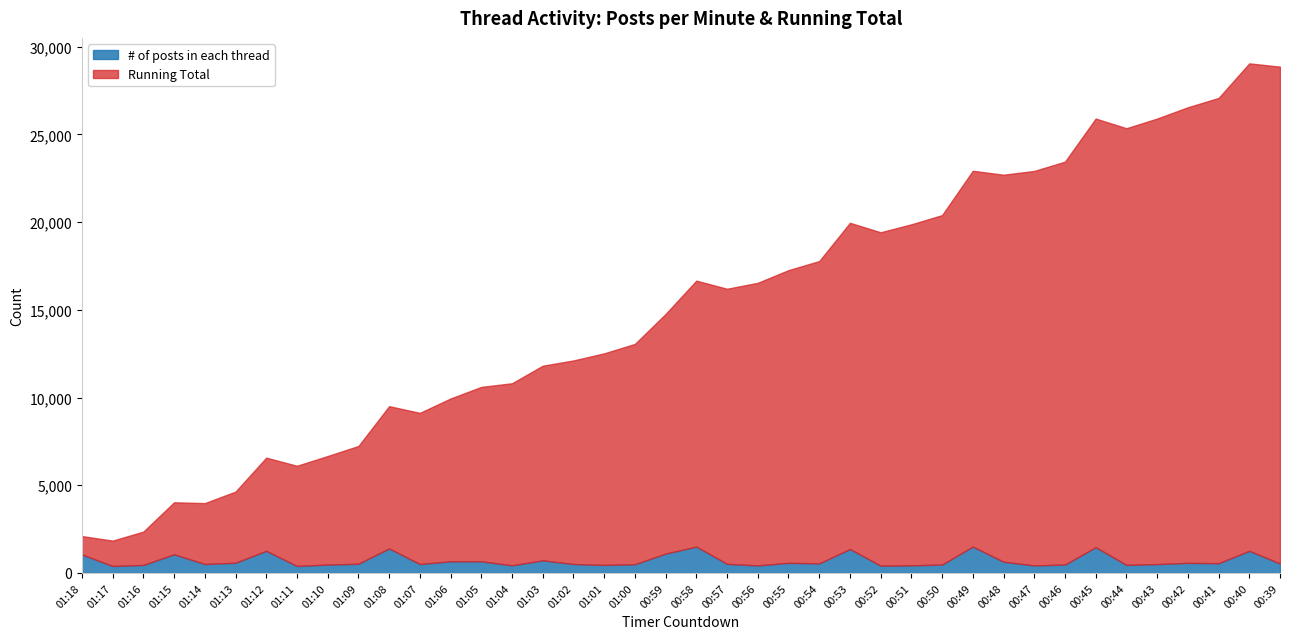

What is the difference between the second highest and second lowest values in the Running Total series?

26762